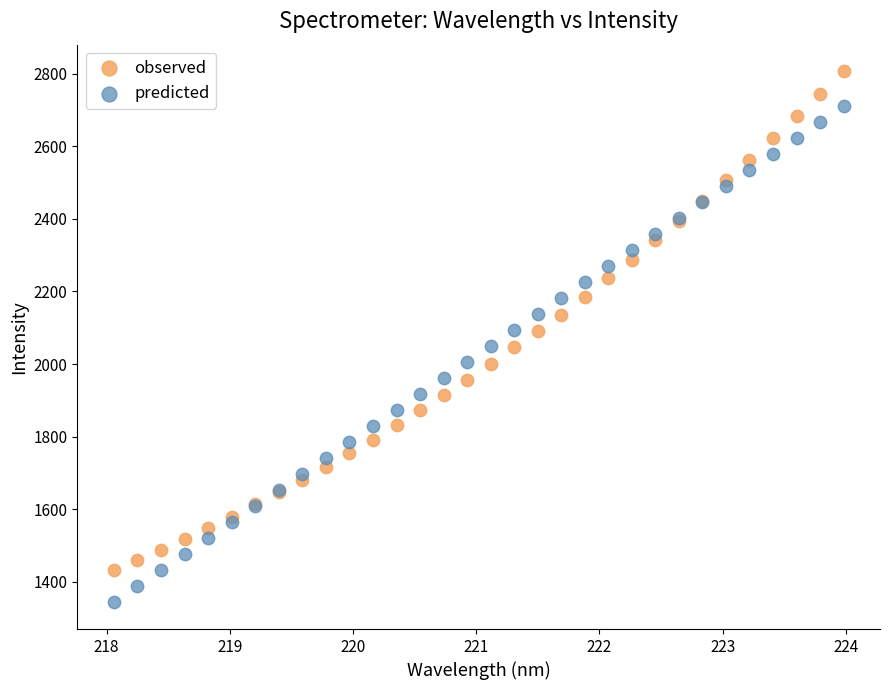

Which series reaches the maximum Y coordinate?

observed